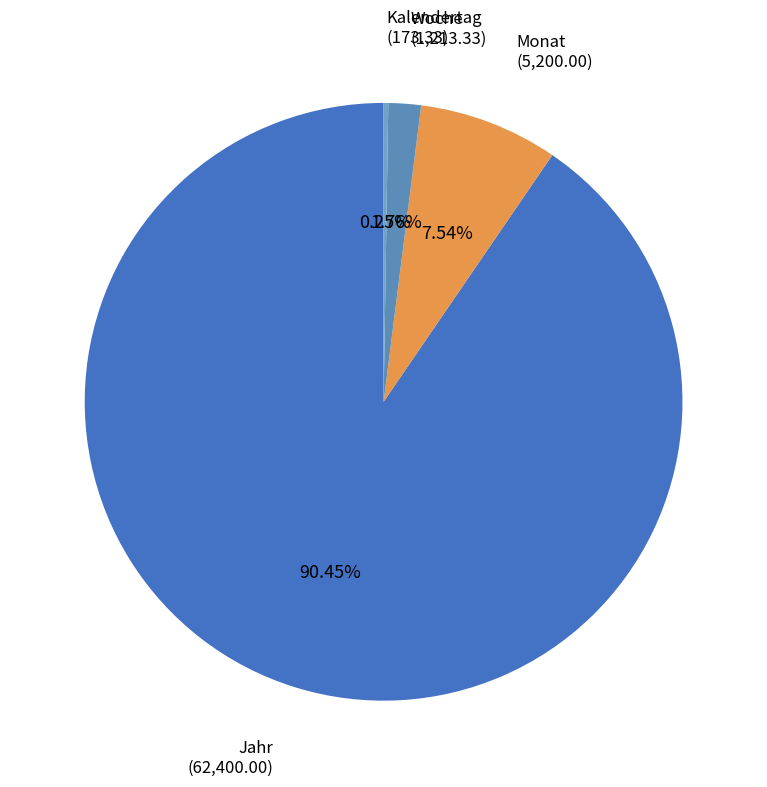

Combined, do Monat and Jahr account for over 50%?

Yes